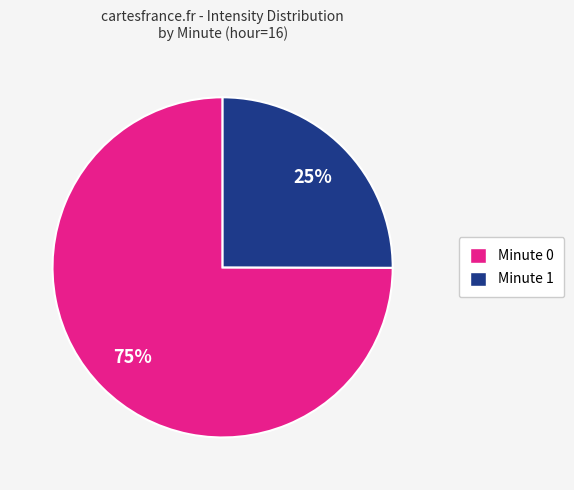

To the nearest percent, what percentage of the pie is Minute 0?

75%